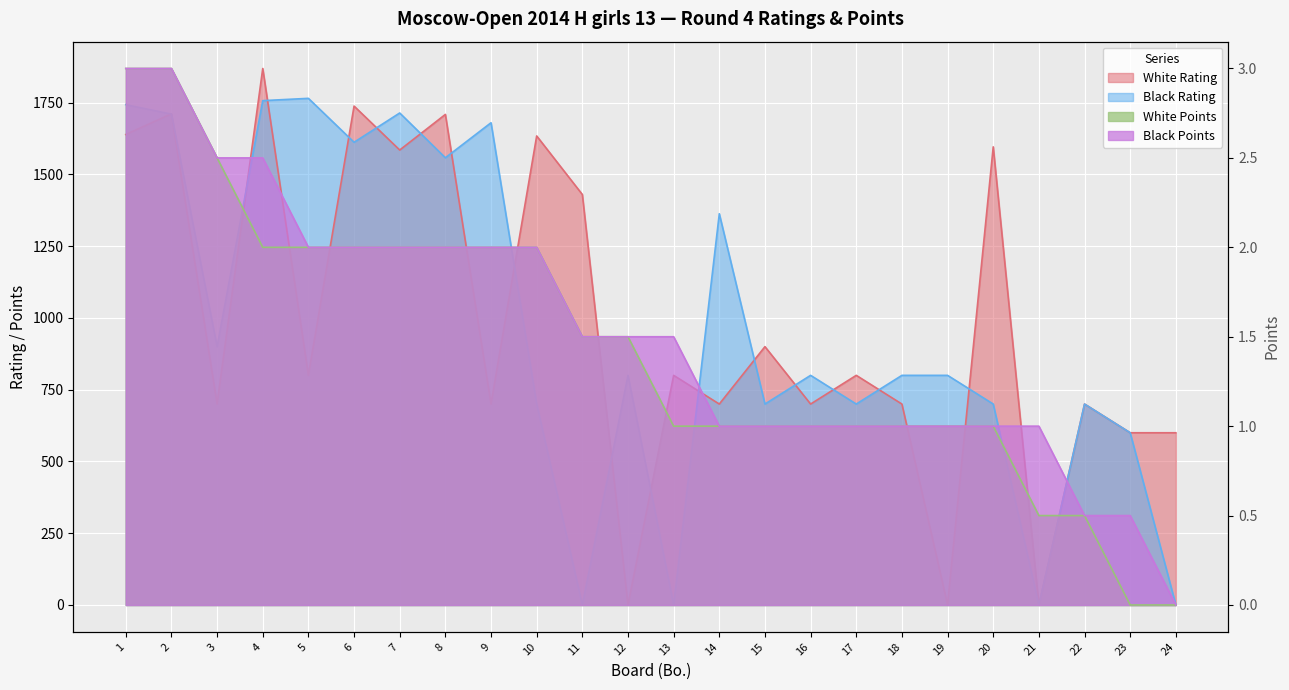

Is it true that White Rating equals 2662.1 at 2?

False